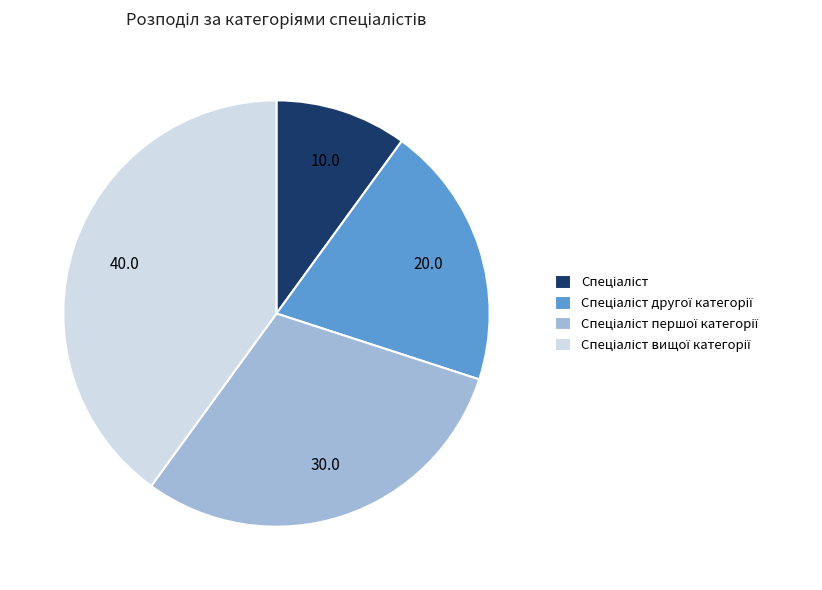

Does any single category account for the majority?

No